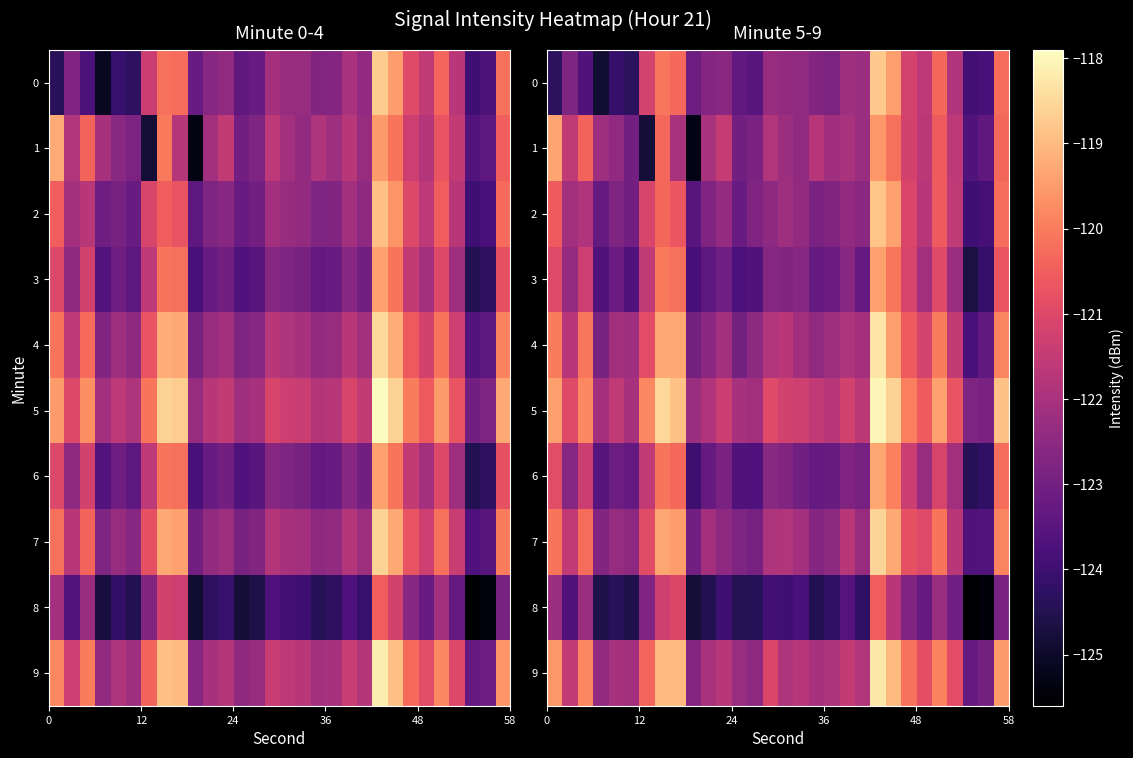

True or false: row_9 has a value of -180.4 at 27.

False